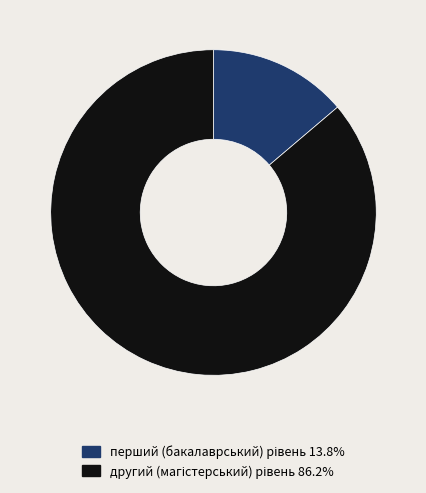

Is there any slice that represents more than half of the pie?

Yes